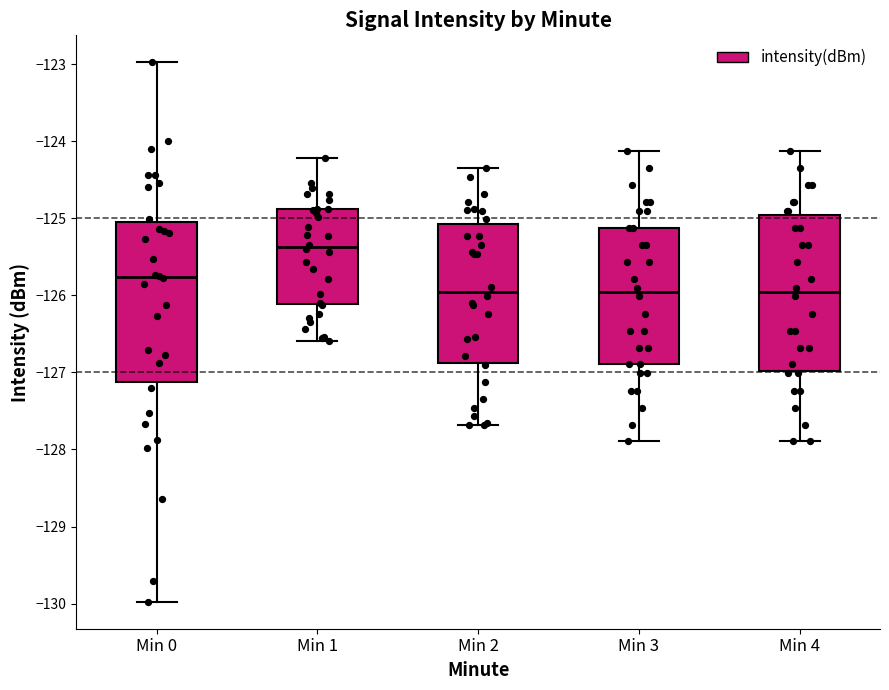

Where does the median line of the box for Min 4 sit on the y-axis? The values are not printed on the chart, so give them approximately, as read against the axis.

-126.0